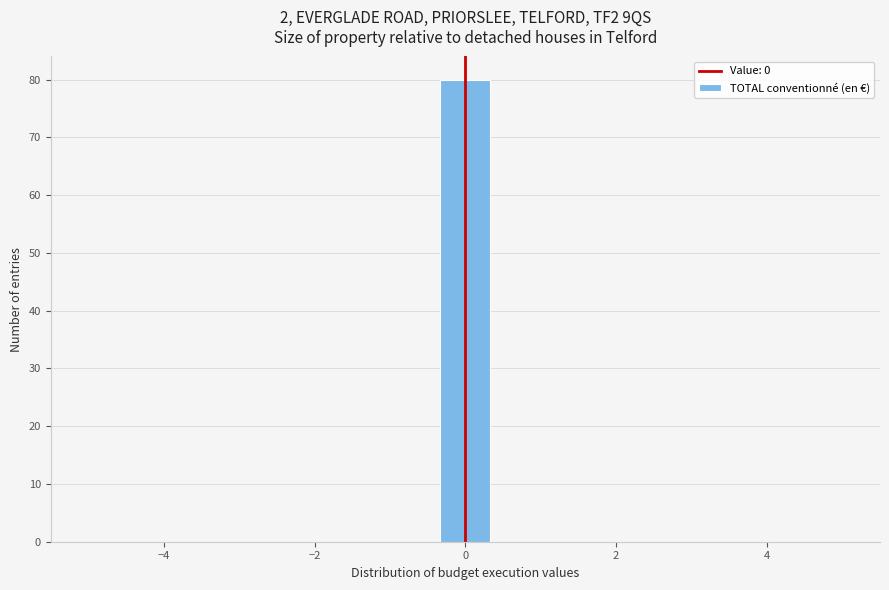

Around what value on the x-axis is the tallest bar? Give the approximate position of its centre, as read against the axis.

0.0